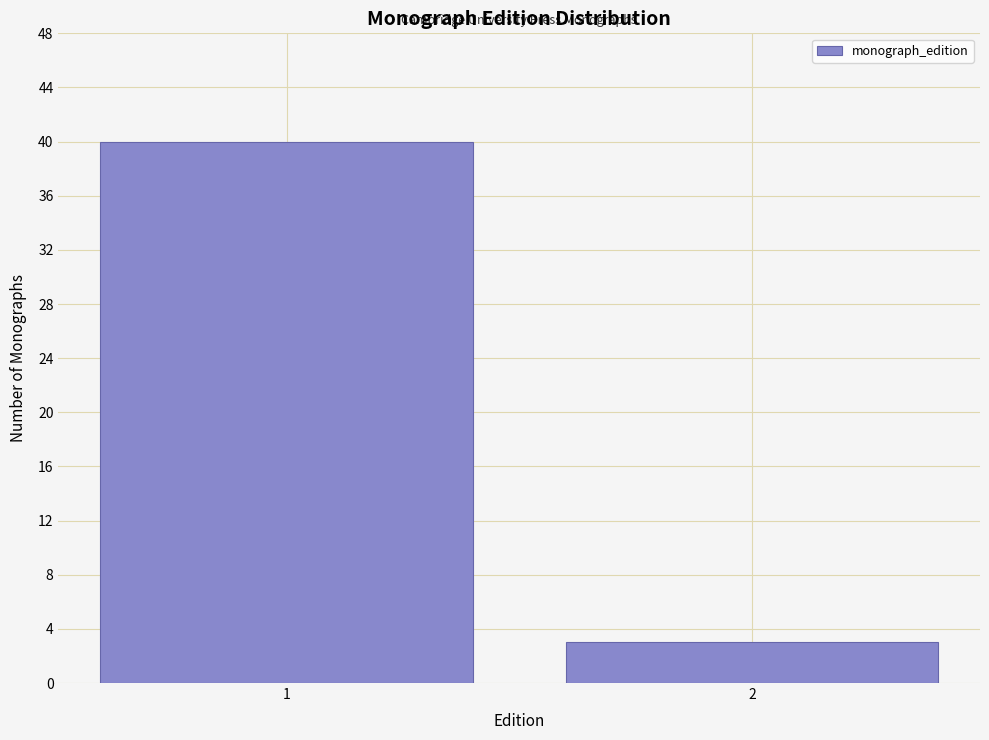

Reading right to left, list all the values displayed in this chart.

3	40